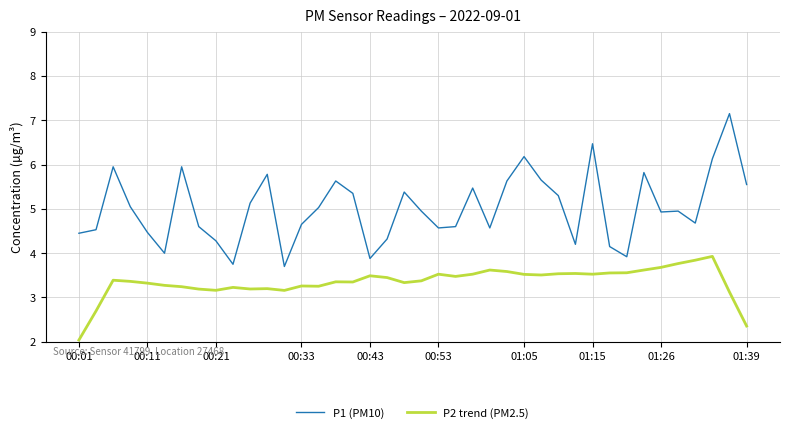

What is the minimum value for P2 trend (PM2.5)?

2.0